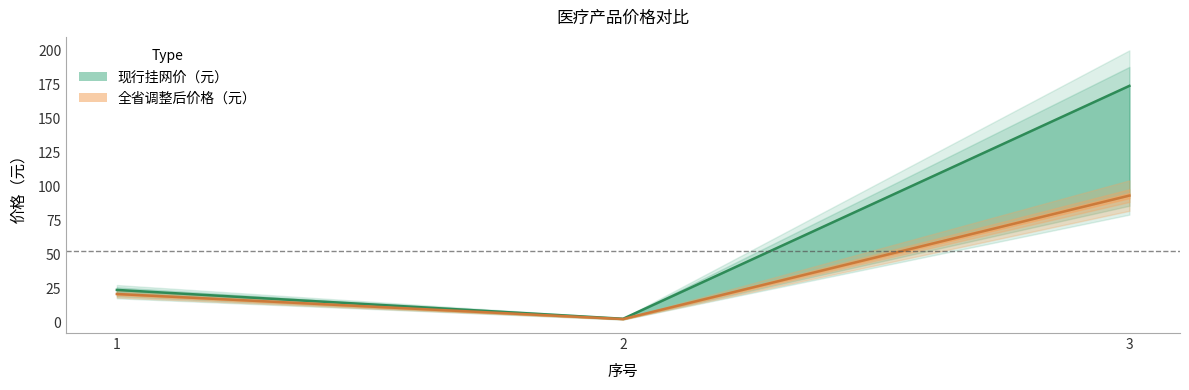

Reading left to right, list all the values displayed in this chart.

现行挂网价（元）: 1=24.0	2=2.8	3=174.0
全省调整后价格（元）: 1=21.0	2=2.6	3=93.3